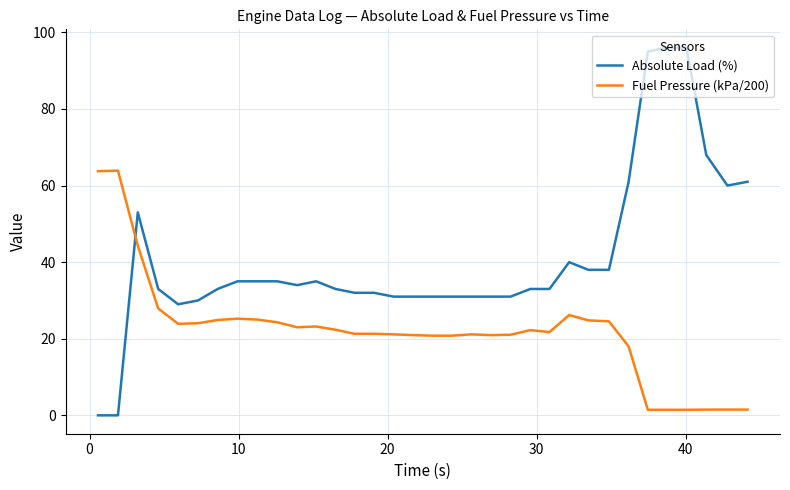

Which series has the largest range (max minus min)?

Absolute Load (%)